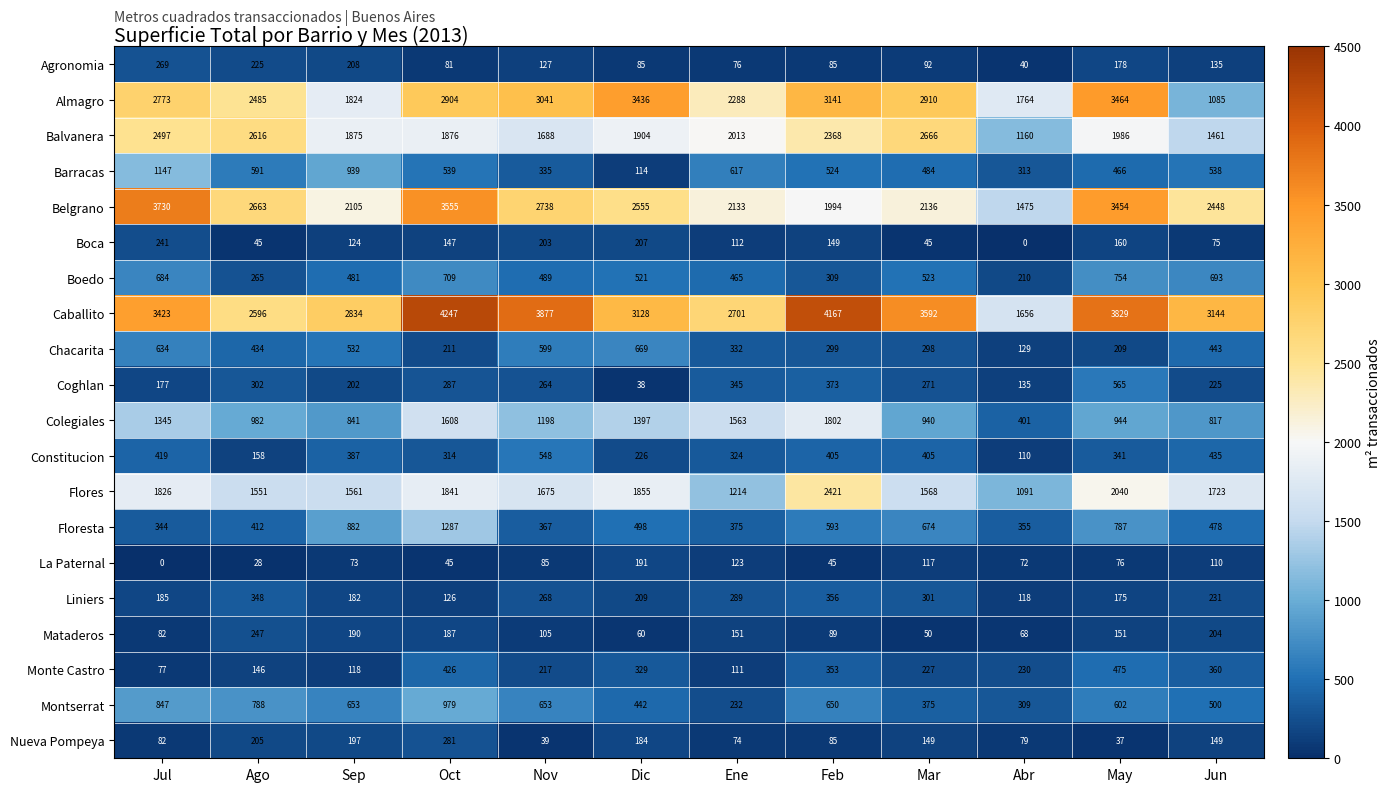

True or false: Balvanera has a value of 2666 at Mar.

True